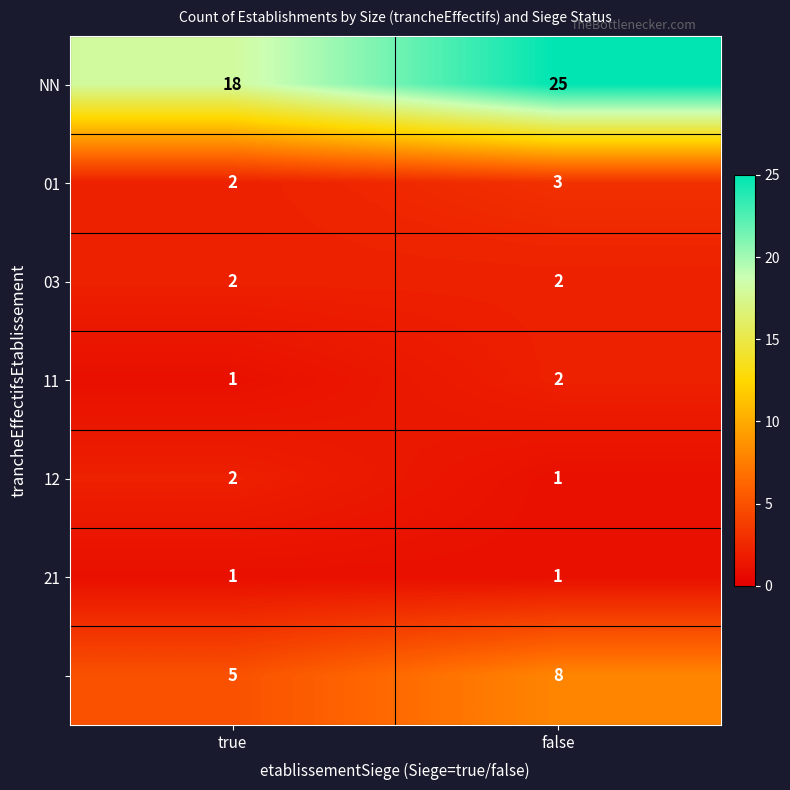

At which category does the chart reach its peak across all series?

false